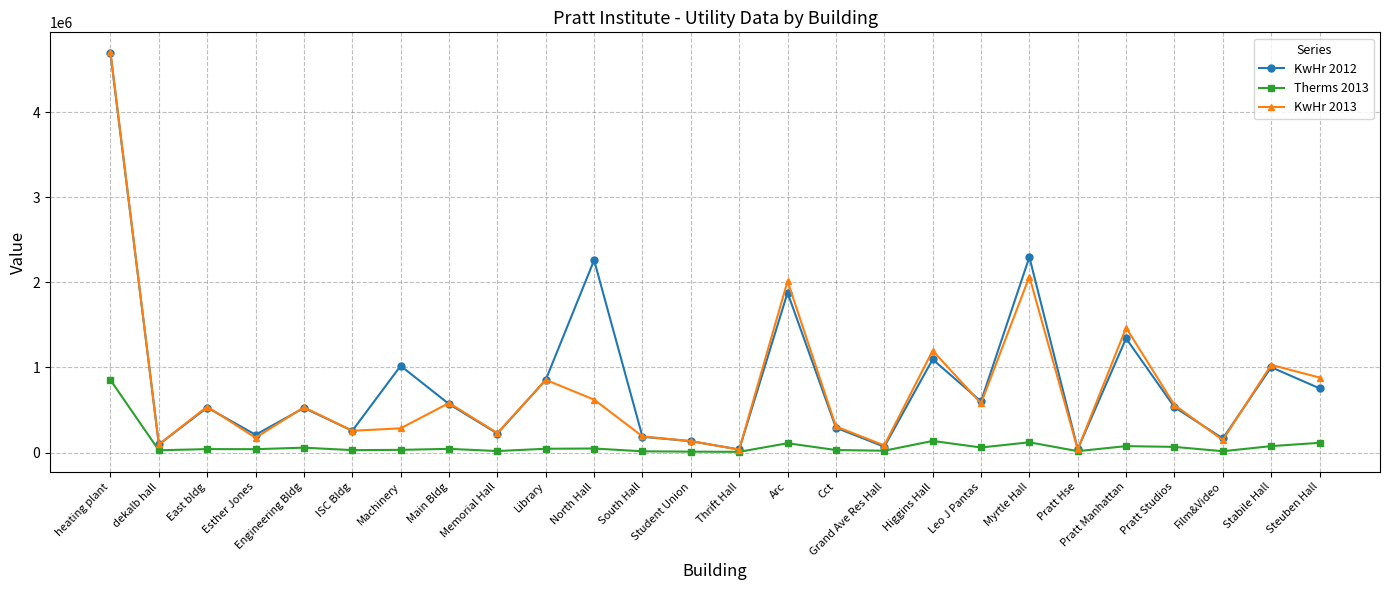

What is the maximum value shown in the chart?

4707400